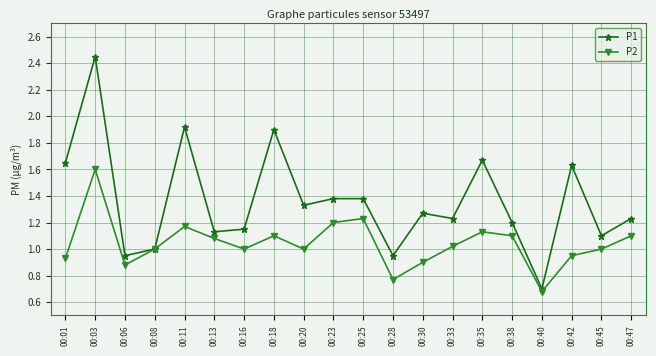

Rank the series by their average value, from highest to lowest.

P1, P2